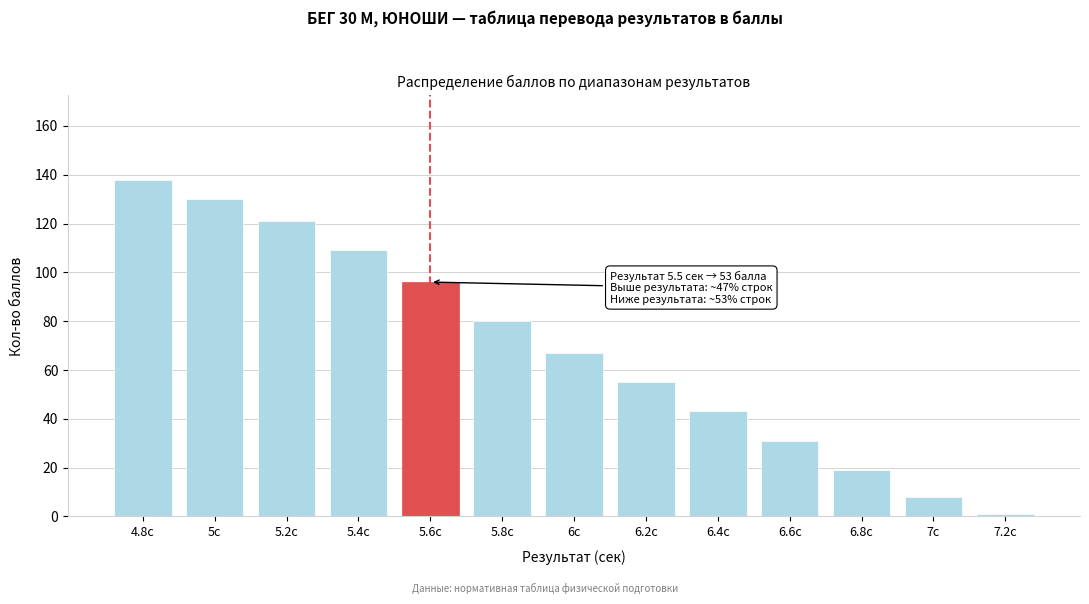

Reading left to right, transcribe all the data shown in this chart.

138	130	121	109	96	80	67	55	43	31	19	8	1